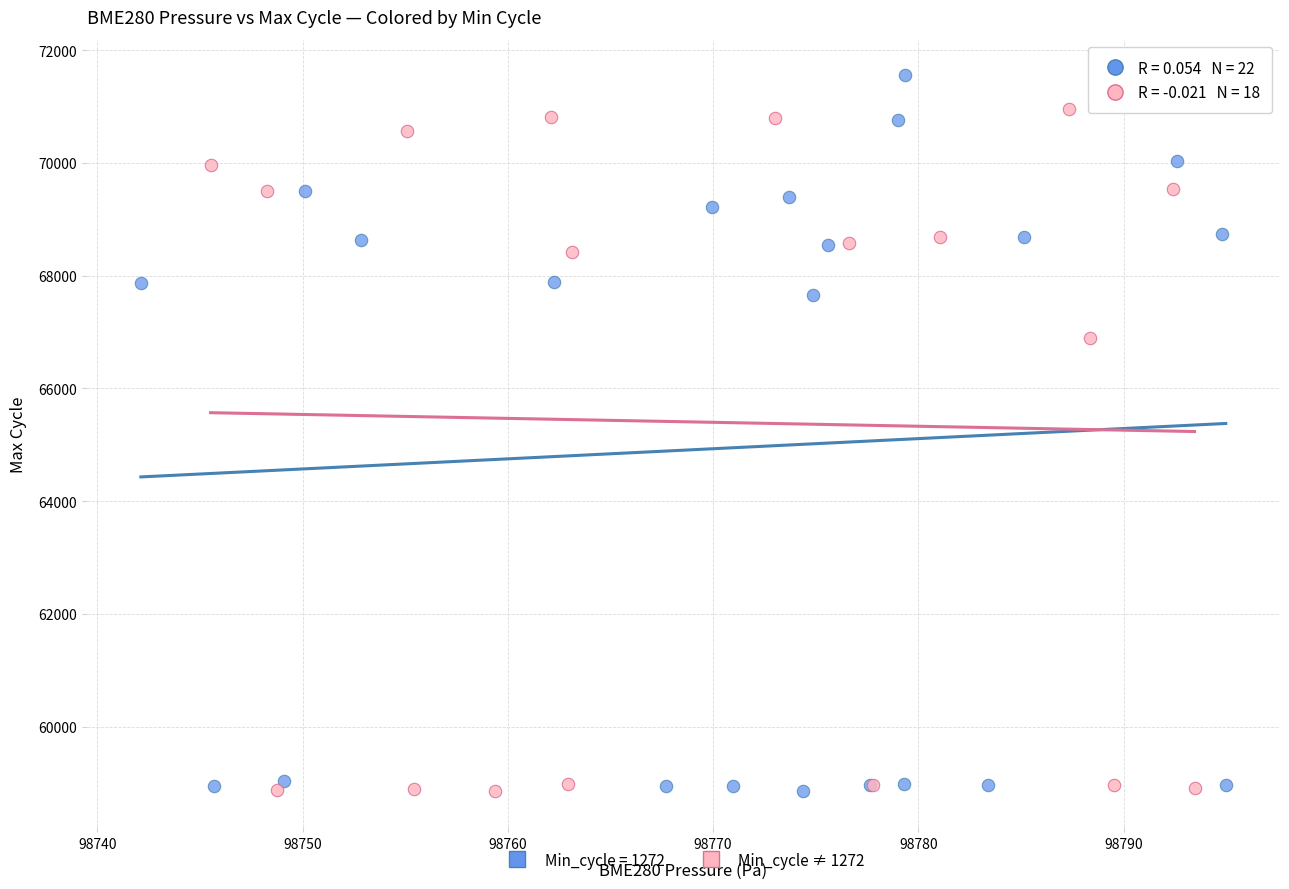

Which series reaches the maximum Y coordinate?

Min_cycle = 1272